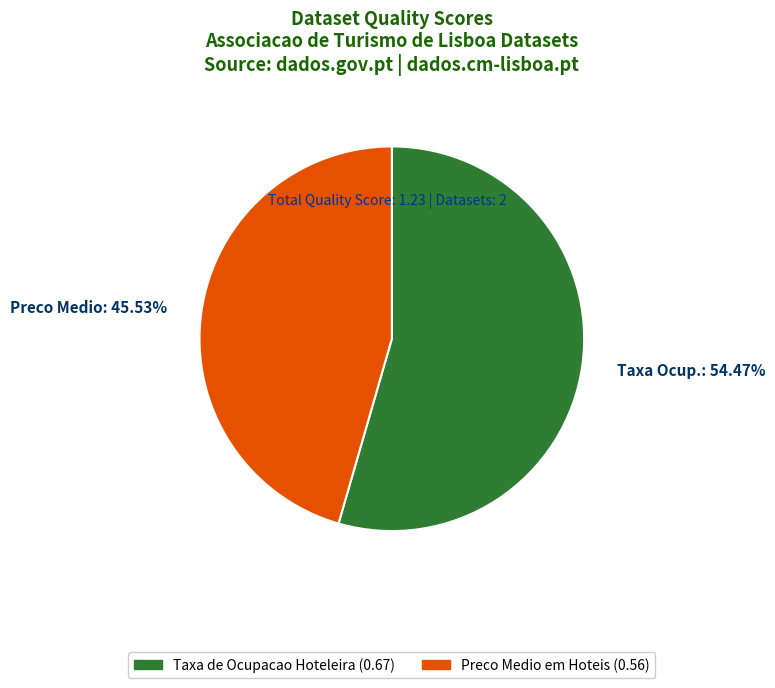

Rank the categories by value from lowest to highest.

Preco Medio: 45.53%, Taxa Ocup.: 54.47%